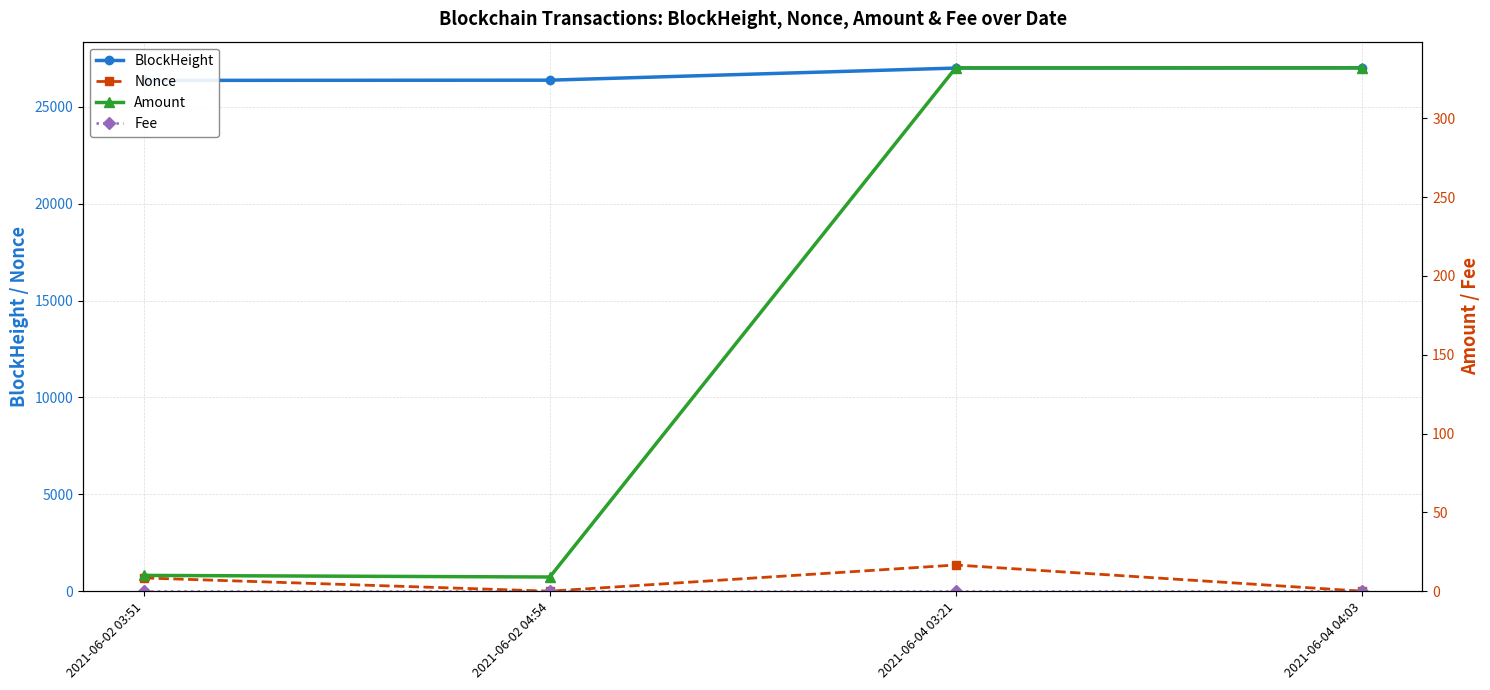

The Nonce series shows 2333.7 at 2021-06-04 03:21. True or false?

False